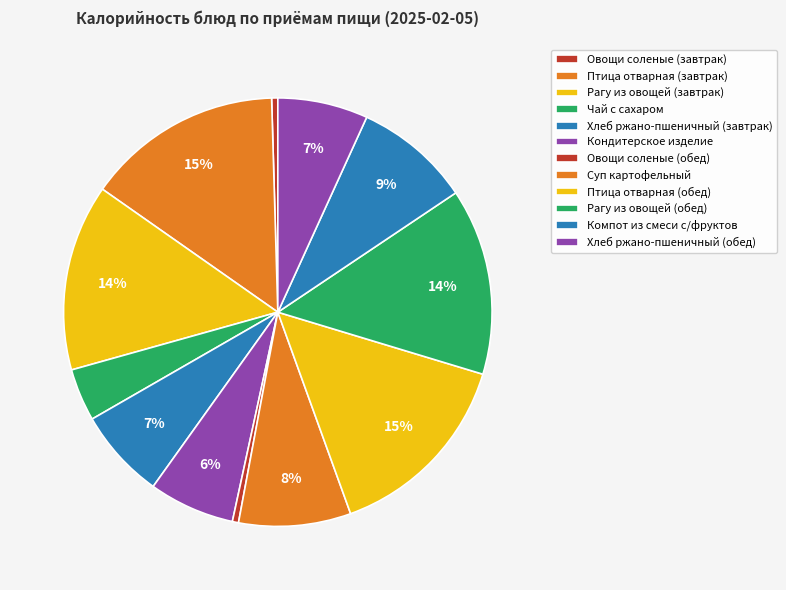

Count the number of slices in the pie.

12